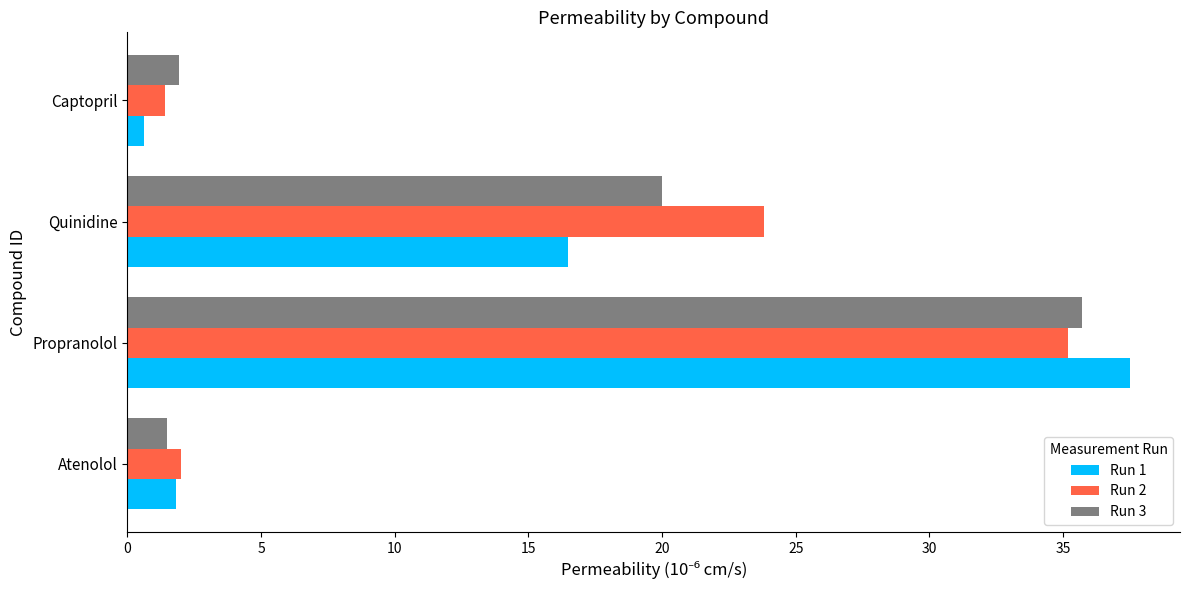

At how many categories does at least one series exceed 23?

2